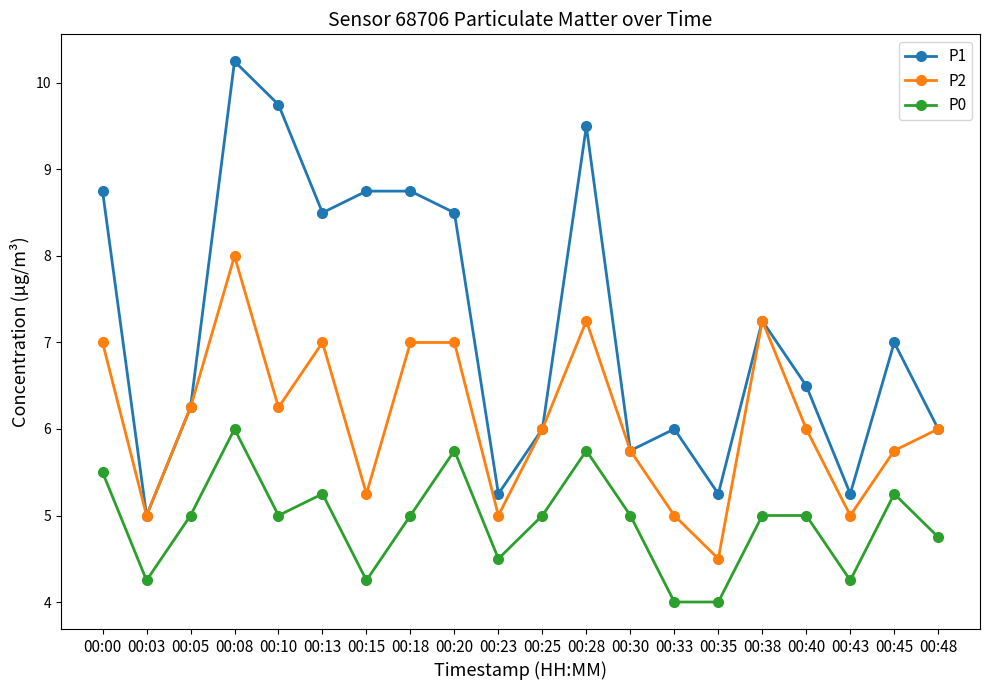

True or false: P1 and P0 intersect in this chart.

False